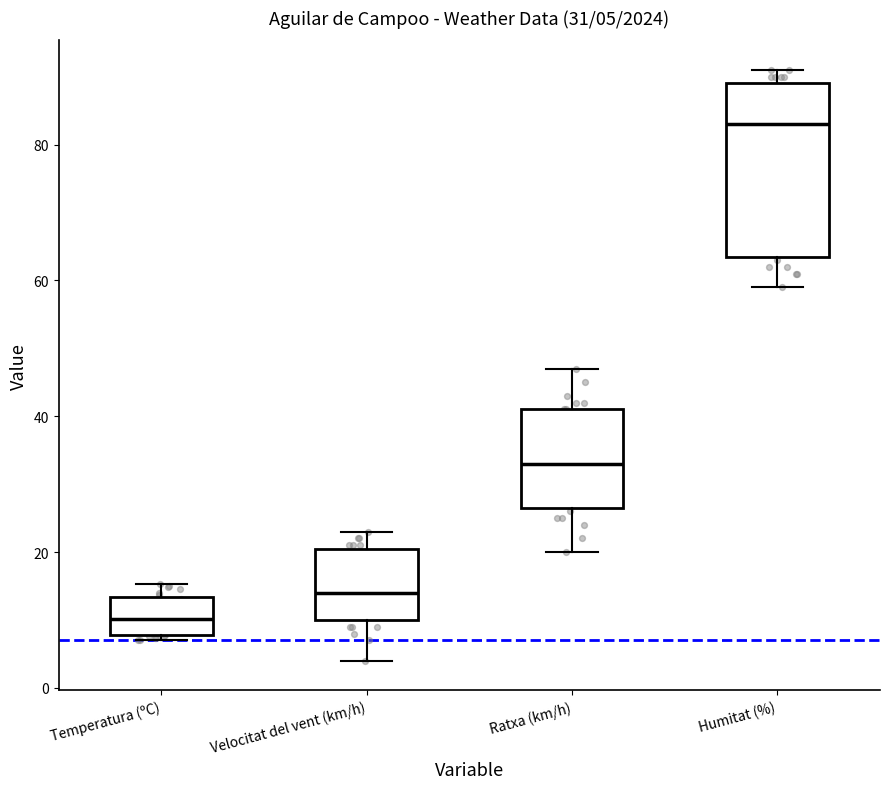

Which box's median line is the lowest?

Temperatura (ºC)